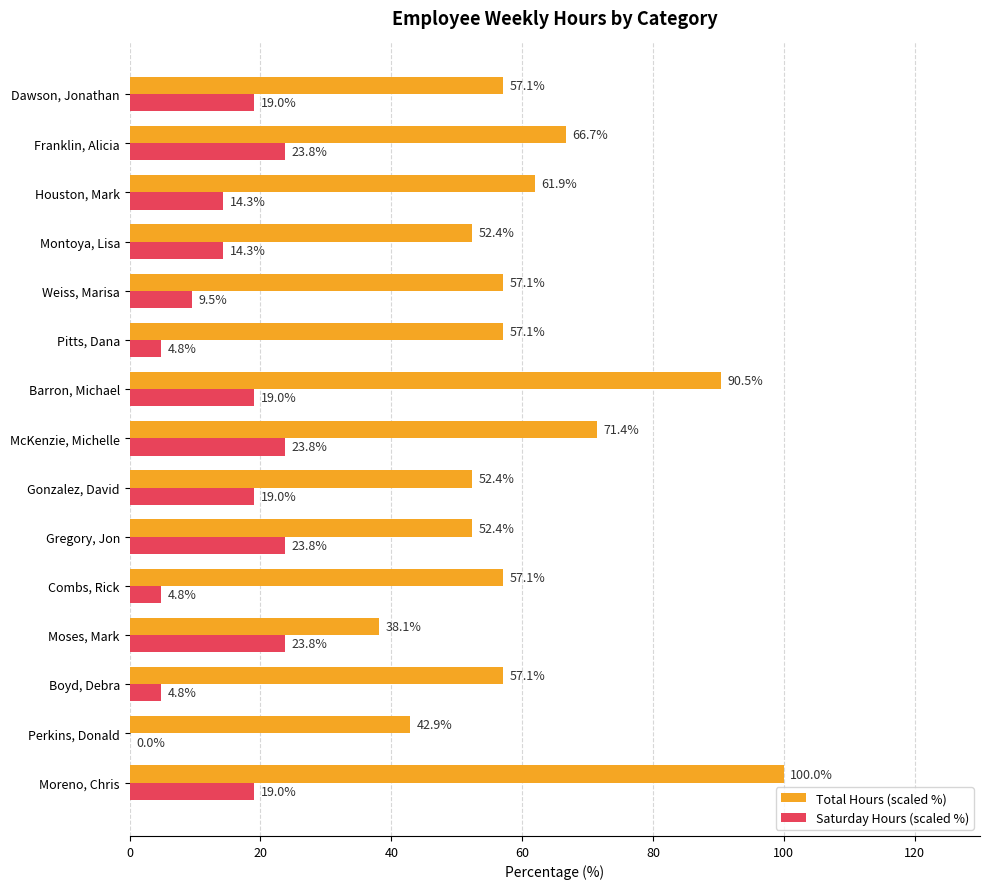

The Saturday Hours (scaled %) series shows 4.8 at Combs, Rick. True or false?

True